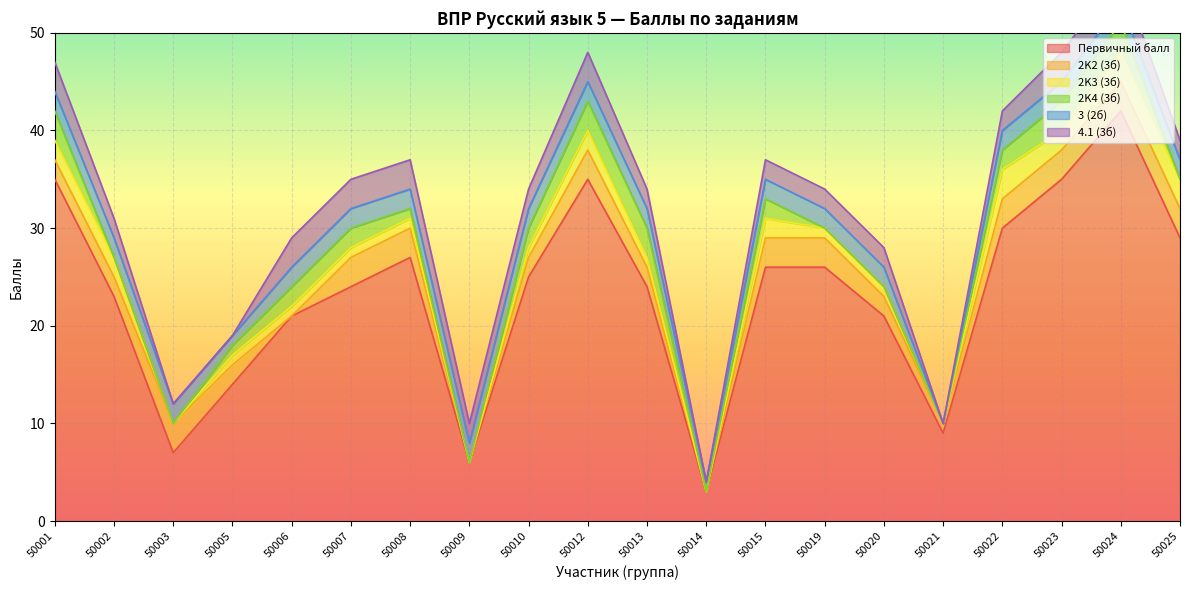

Reading left to right, list all the values displayed in this chart.

Первичный балл: 35	23	7	14	21	24	27	6	25	35	24	3	26	26	21	9	30	35	42	29
2K2 (3б): 2	2	3	2	0	3	3	0	2	3	2	0	3	3	2	1	3	3	3	3
2K3 (3б): 2	2	0	1	1	1	1	0	1	2	1	0	2	1	1	0	3	2	3	3
2K4 (3б): 3	0	0	1	2	2	1	0	2	3	3	0	2	0	0	0	2	3	3	0
3 (2б): 2	2	2	1	2	2	2	2	2	2	2	1	2	2	2	0	2	2	2	2
4.1 (3б): 3	2	0	0	3	3	3	2	2	3	2	0	2	2	2	0	2	3	3	2